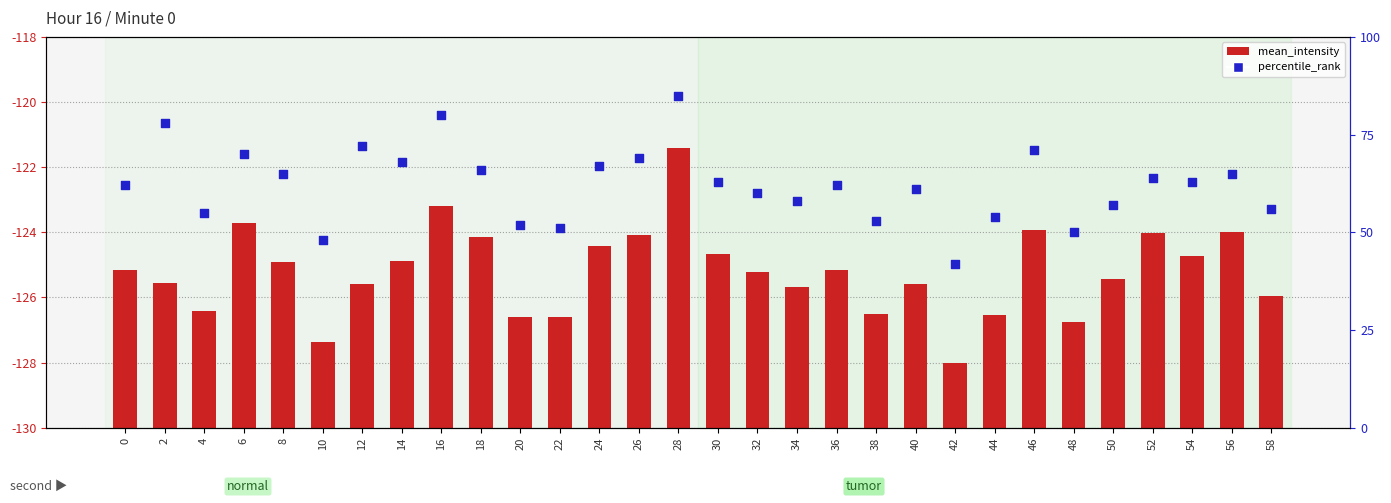

Which series reaches the minimum Y coordinate?

mean_intensity